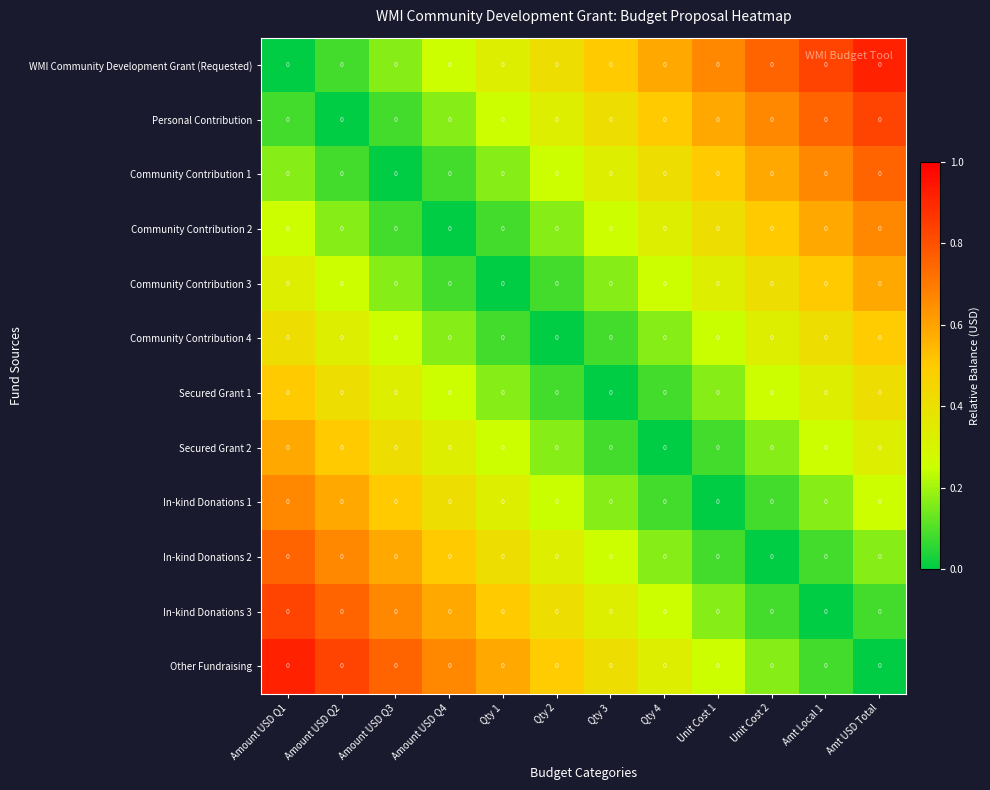

At which category is the sum across all series the highest?

Amount USD Q1